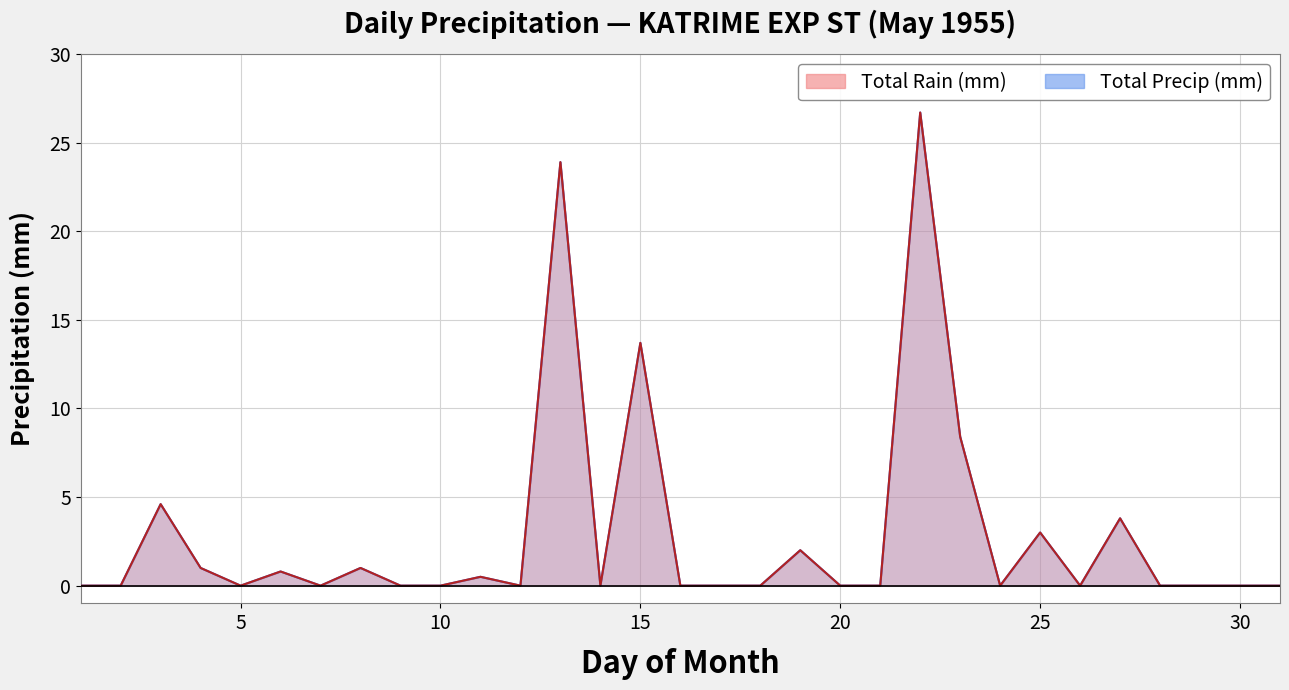

How many lines are shown in the chart?

2